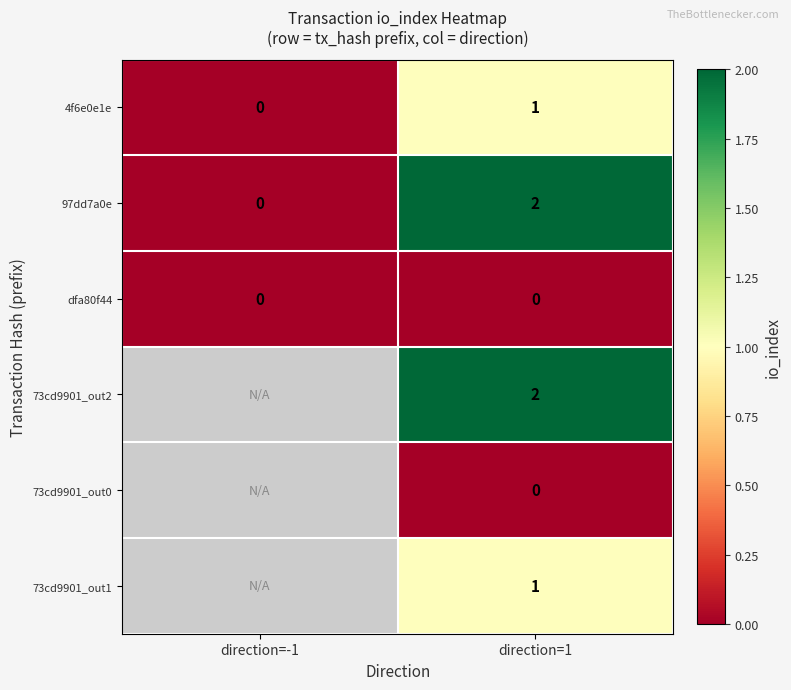

Is the value of 4f6e0e1e at direction=1 greater than the value of 73cd9901_out0 at direction=1?

Yes